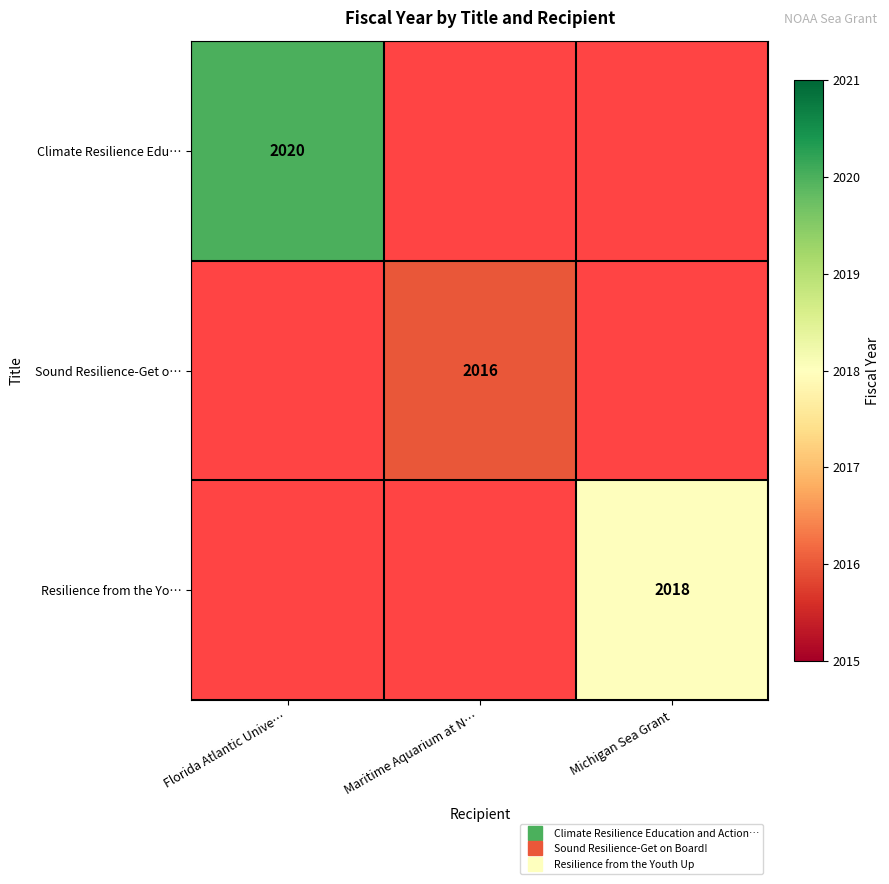

At how many categories does at least one series exceed 2017?

2